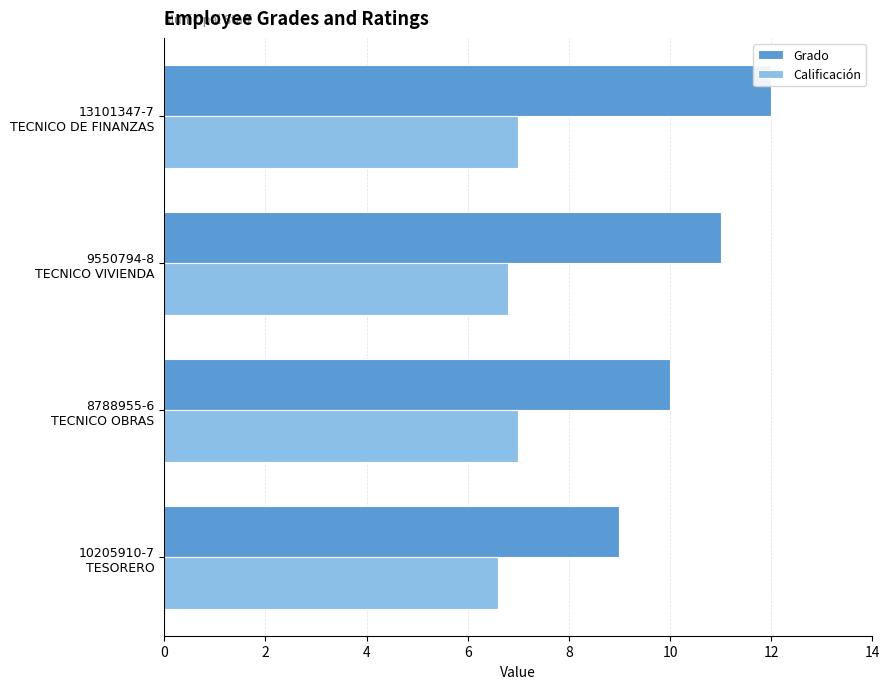

Which series has the widest spread of values?

Grado